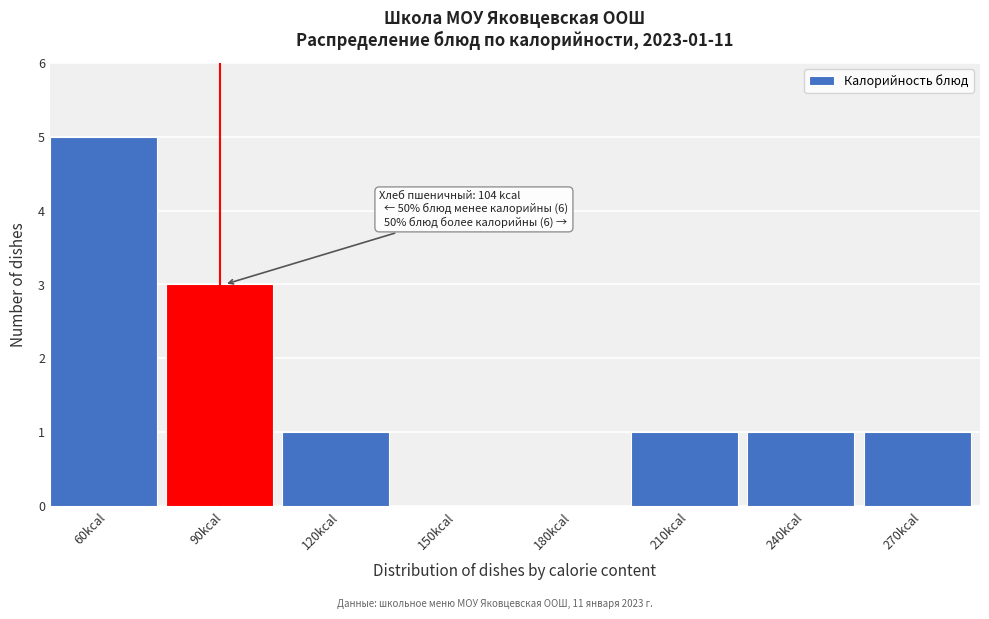

Reading left to right, transcribe all the data shown in this chart.

60kcal=5	90kcal=3	120kcal=1	150kcal=0	180kcal=0	210kcal=1	240kcal=1	270kcal=1